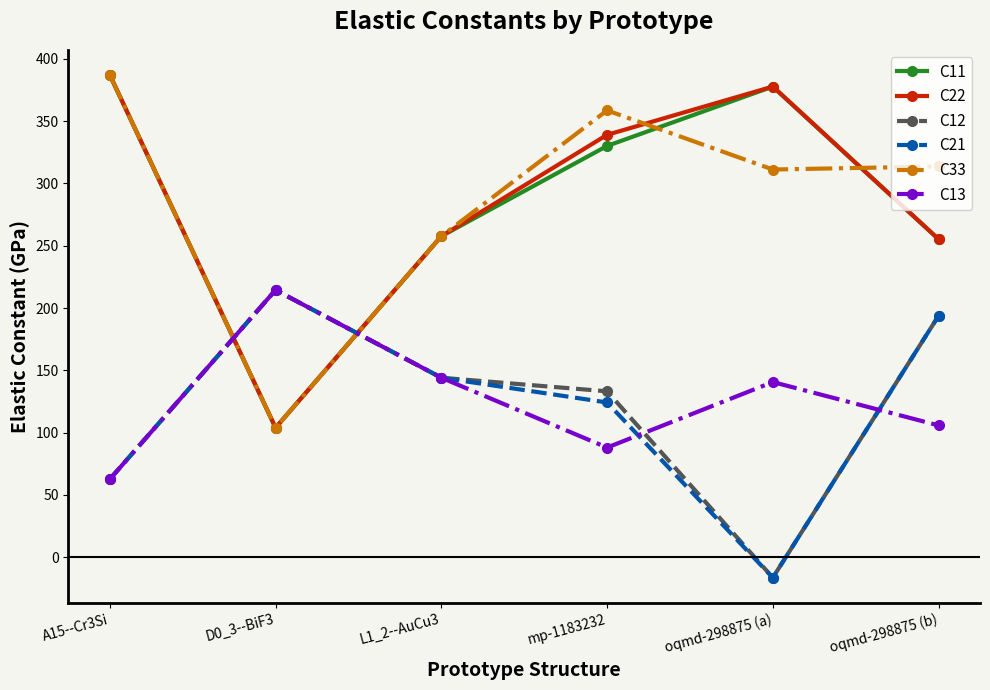

What is the value of the C33 point at the 4th from the left?

358.6